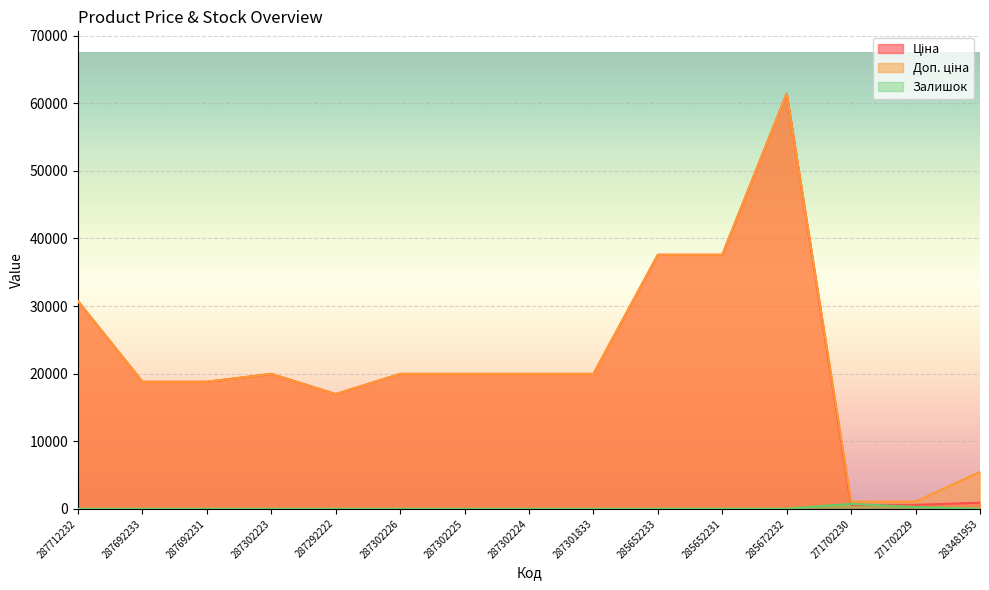

What is the label of the 6th point from the left?

287302226